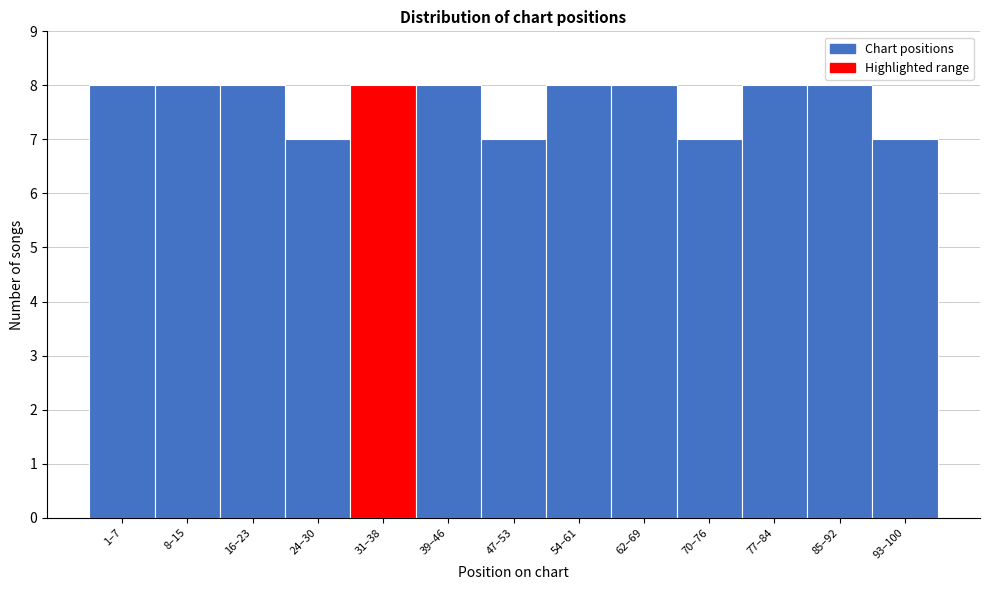

Reading right to left, list all the values displayed in this chart.

7	8	8	7	8	8	7	8	8	7	8	8	8